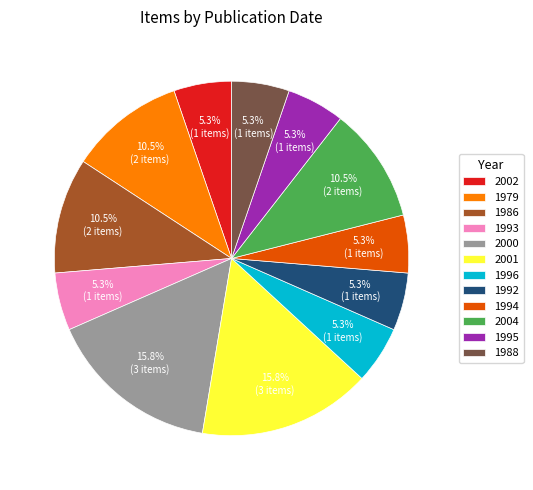

Is there any slice that represents more than half of the pie?

No